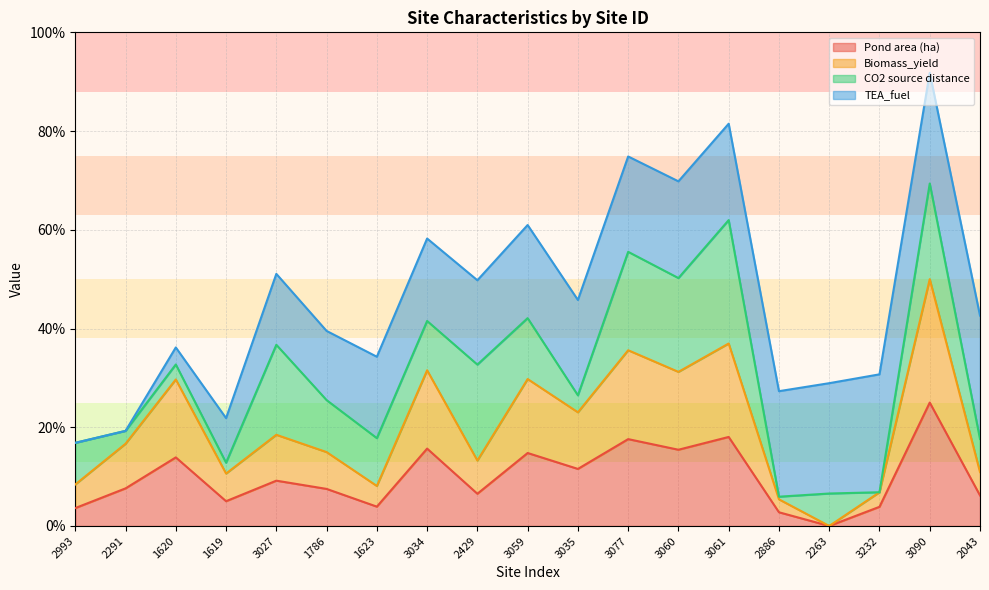

Does the chart display data point markers on the line(s)?

No